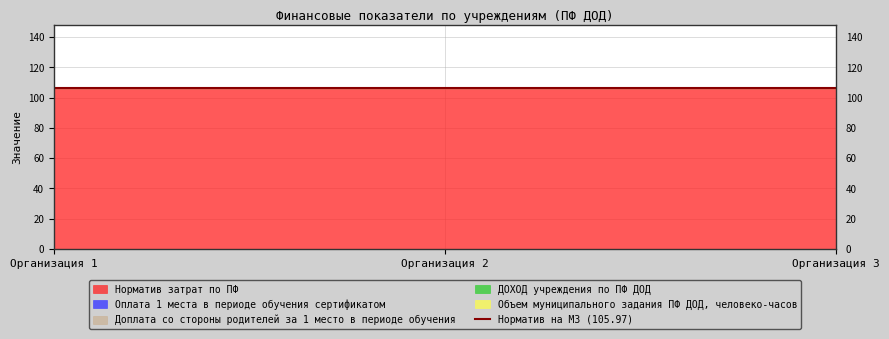

List the labels in order of Объем муниципального задания ПФ ДОД, человеко-часов value, smallest first.

Организация 1, Организация 2, Организация 3